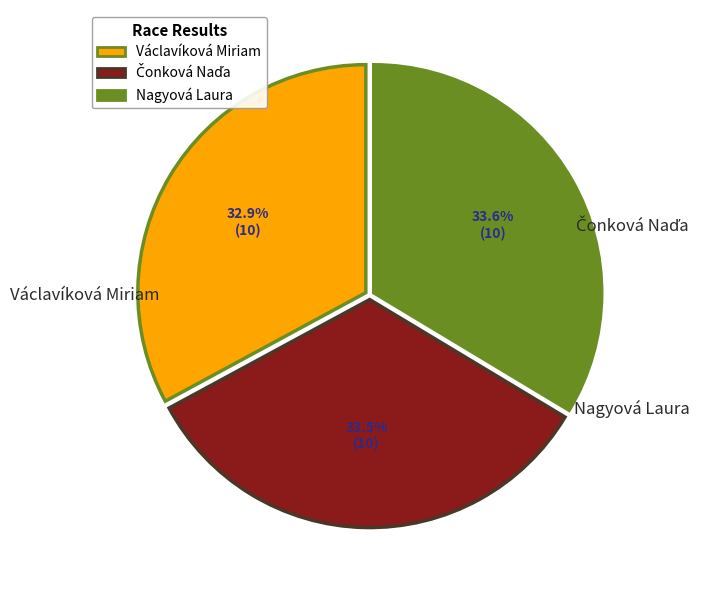

To the nearest percent, what is the difference between the largest and smallest slice percentages?

1%